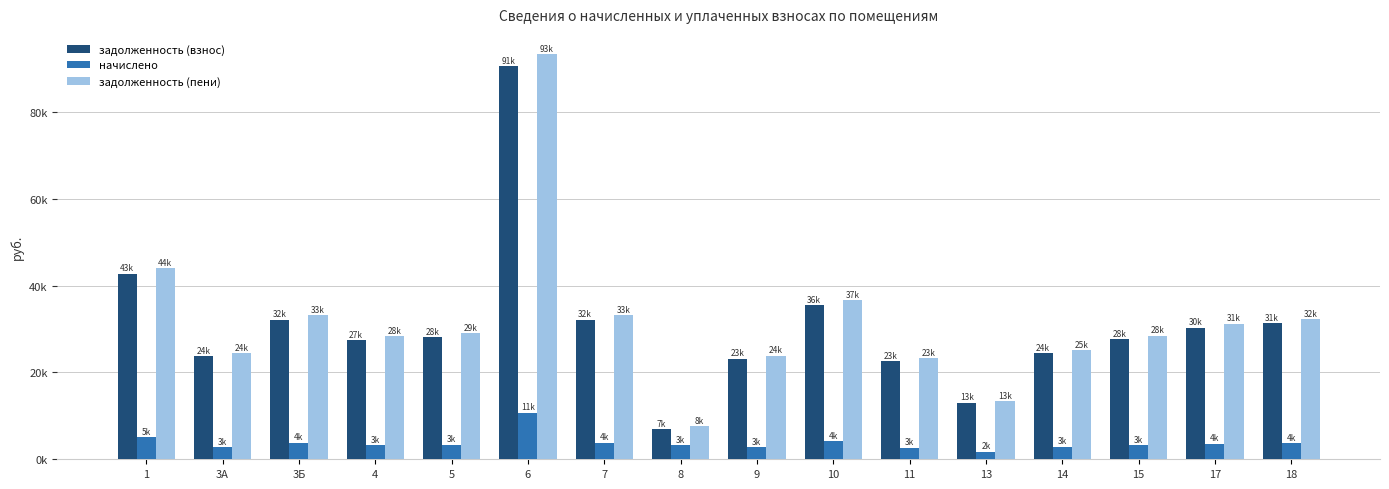

What are all the series names shown in the legend?

задолженность (взнос), начислено, задолженность (пени)